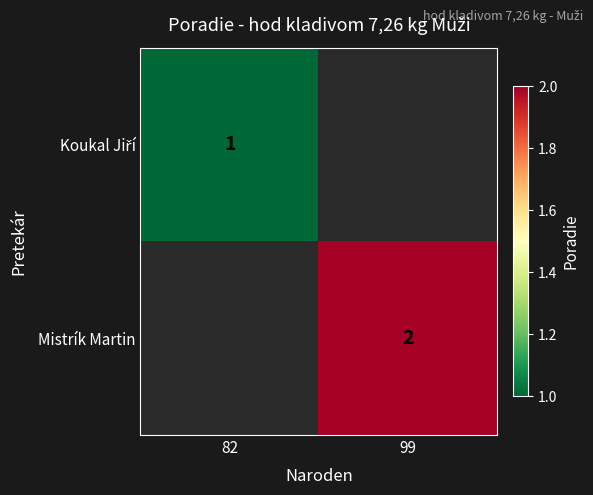

How many categories are shown in the chart?

2